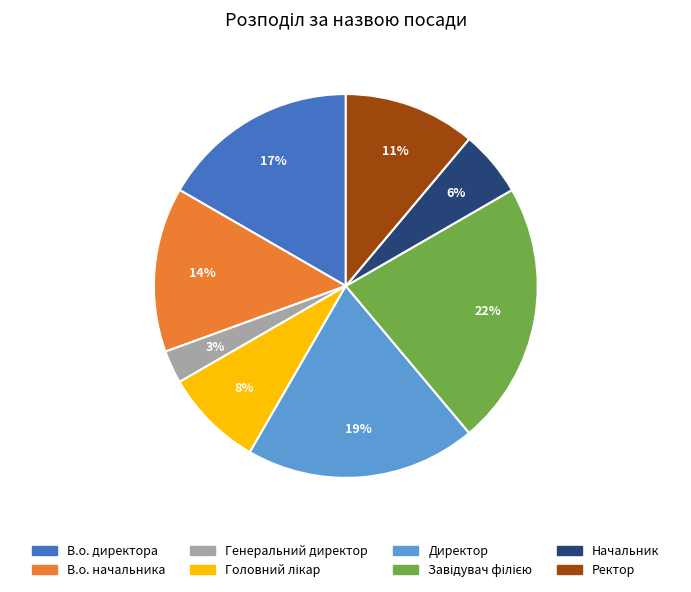

To the nearest percent, what is the difference between the largest and smallest slice percentages?

19%